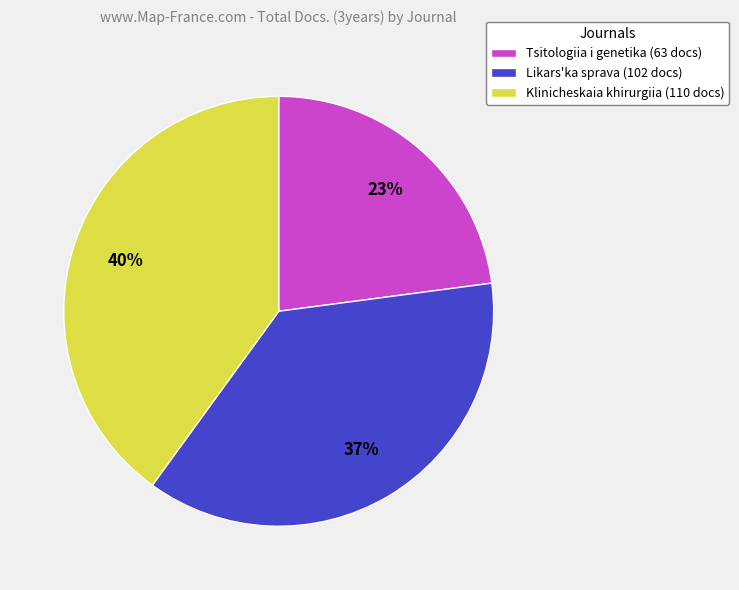

Does Likars'ka sprava account for over 50% of the chart?

No